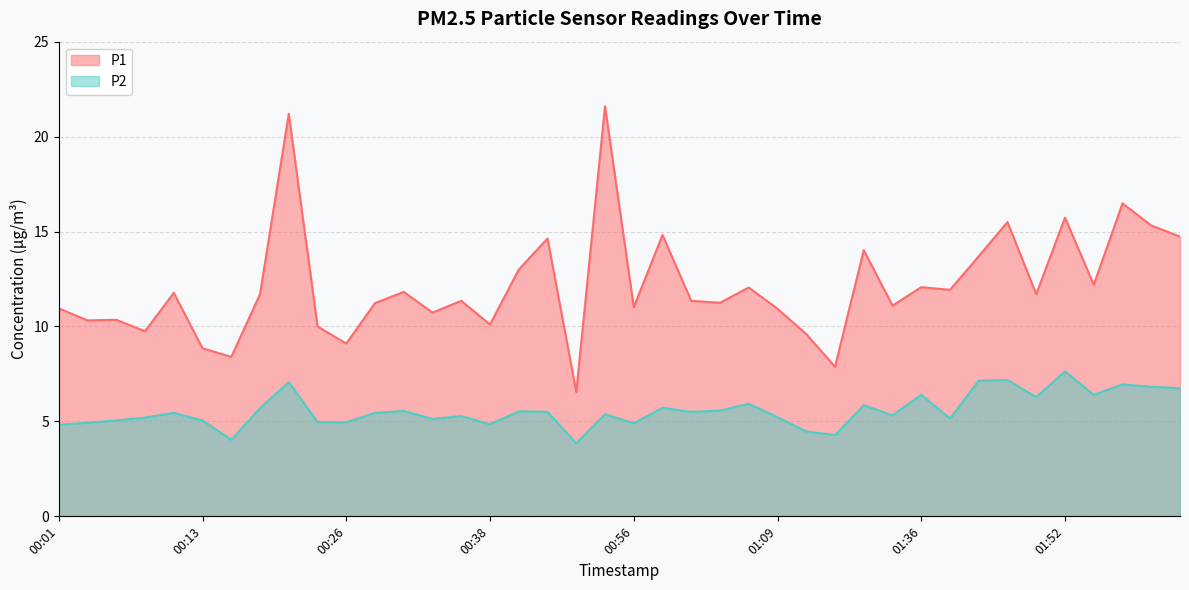

Between 00:23 and 00:28, which series saw the biggest shift?

P1